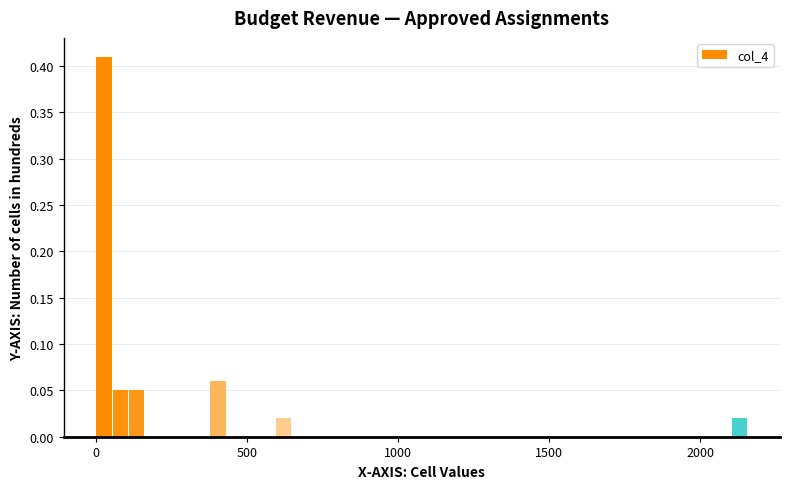

Around what value on the x-axis is the tallest bar? Give the approximate position of its centre, as read against the axis.

50